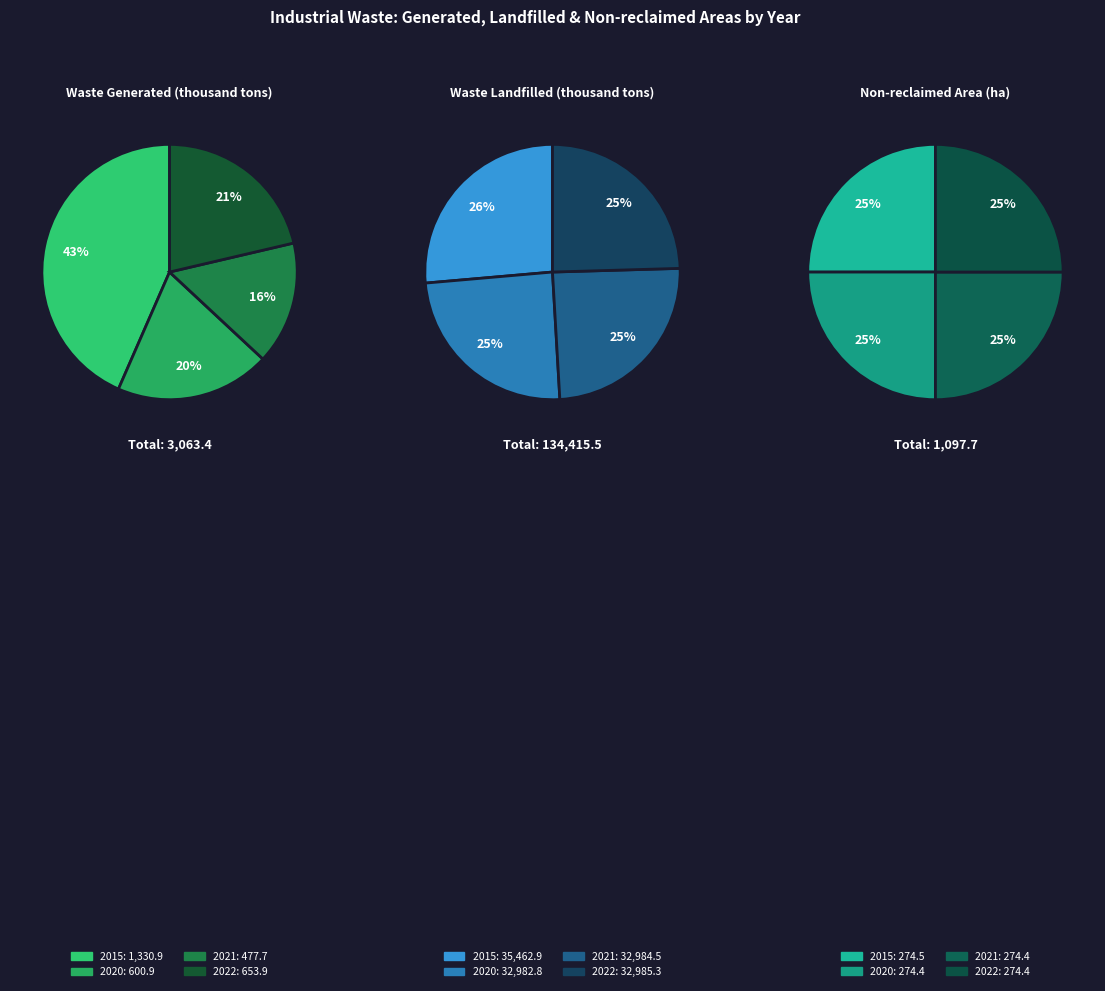

Is it true that 2020 is 20% of the pie?

True